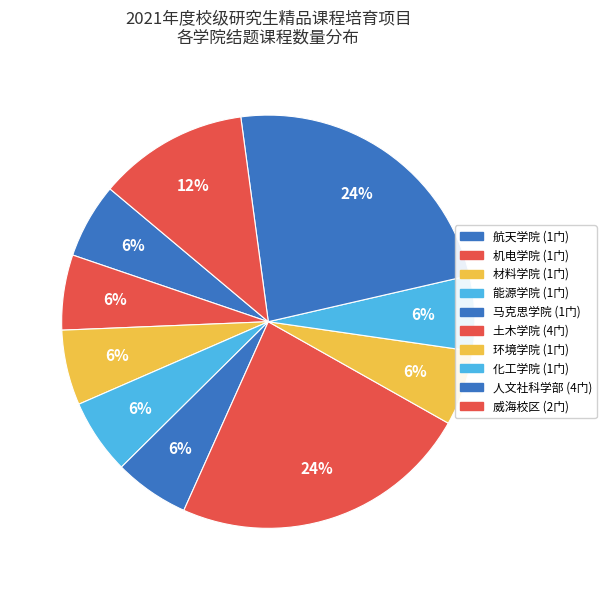

Approximately how many times larger is the value at 机电学院 compared to 航天学院?

1.0